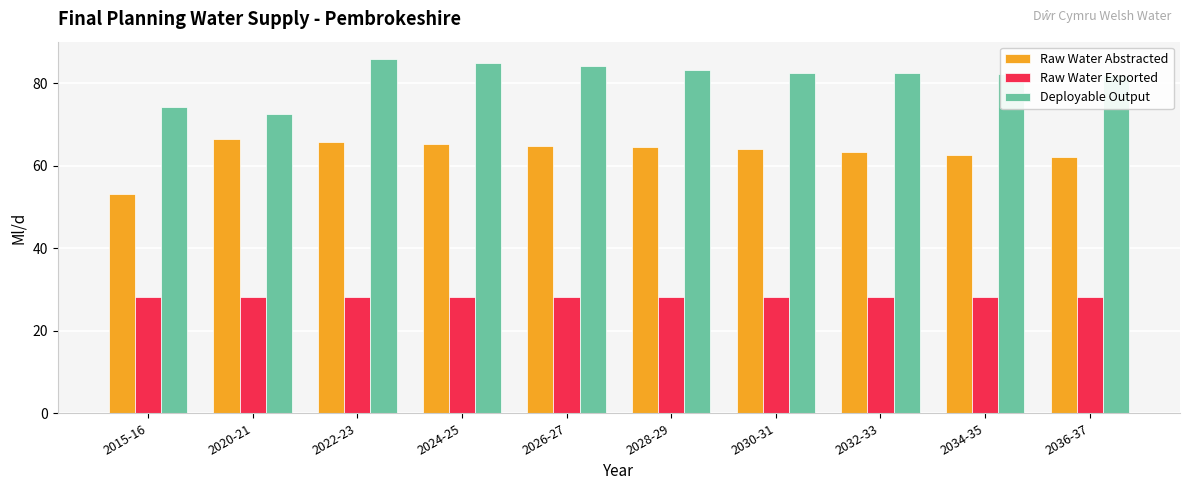

Is the value of Raw Water Exported at 2026-27 greater than the value of Deployable Output at 2030-31?

No